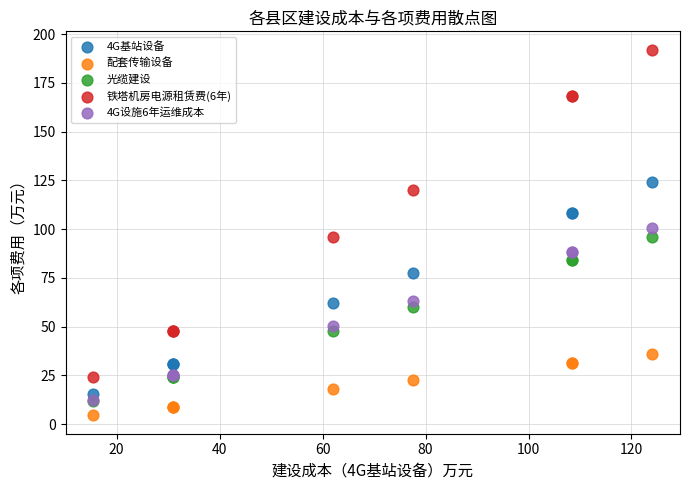

Which series reaches the maximum Y coordinate?

铁塔机房电源租赁费(6年)